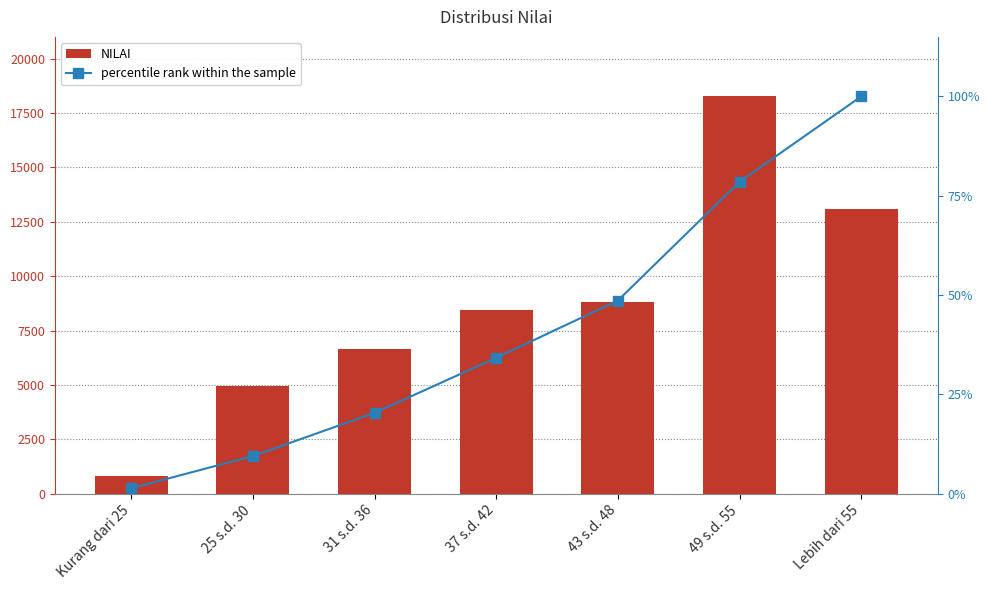

What is the value of the NILAI bar at the 6th from the left?

18261.0